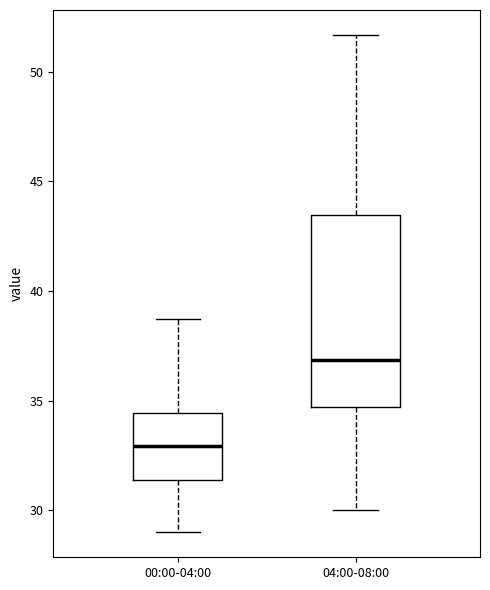

Reading left to right, transcribe this box plot: for each box, give where its median line is, the range the box spans, and where its two whiskers end, as read against the y-axis. The values are not printed on the chart, so give them approximately, as read against the axis.

00:00-04:00: median 33.0, box 31.5 to 34.5, whiskers 29.0 to 38.5
04:00-08:00: median 37.0, box 34.5 to 43.5, whiskers 30.0 to 51.5